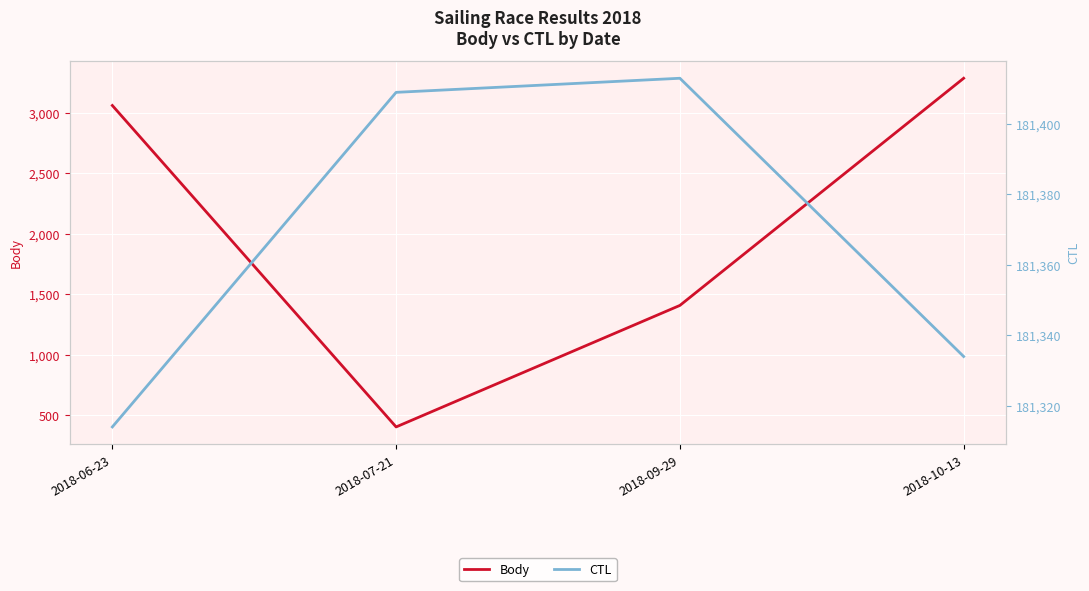

What is the value of the Body point at the 3rd from the left?

1406